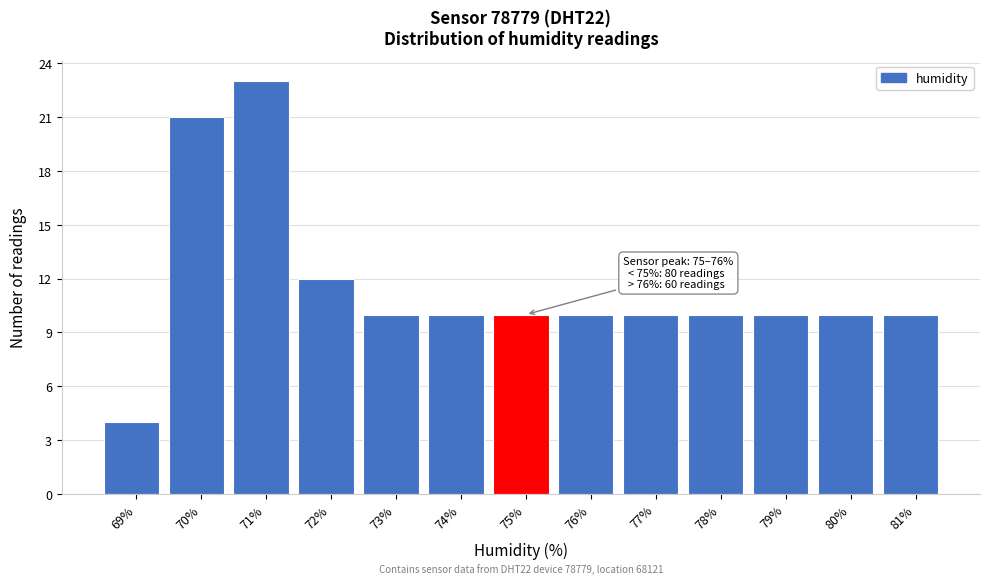

Reading left to right, list all the values displayed in this chart.

4	21	23	12	10	10	10	10	10	10	10	10	10